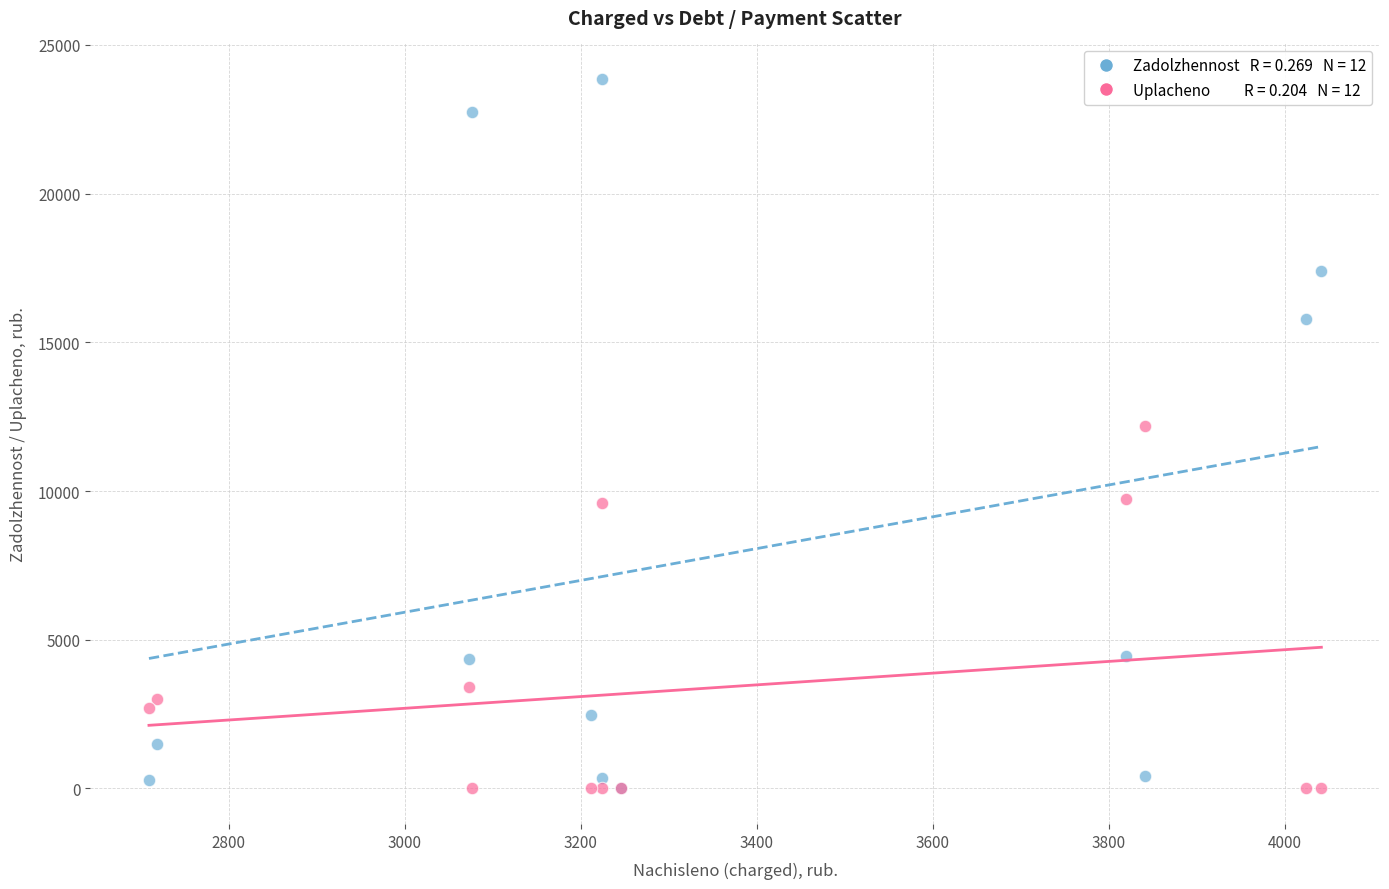

Across all series, what Y value is closest to 11929?

12197.2